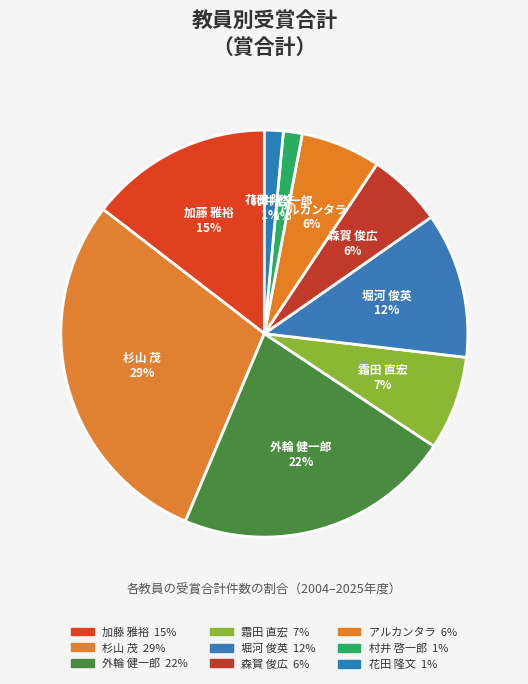

Is there any slice that represents more than half of the pie?

No